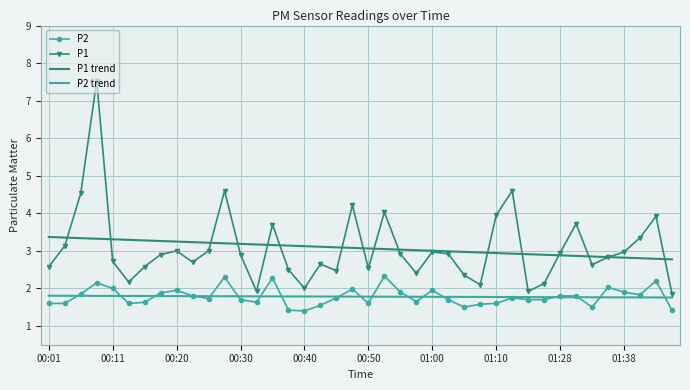

True or false: P2 trend and P1 trend intersect in this chart.

False